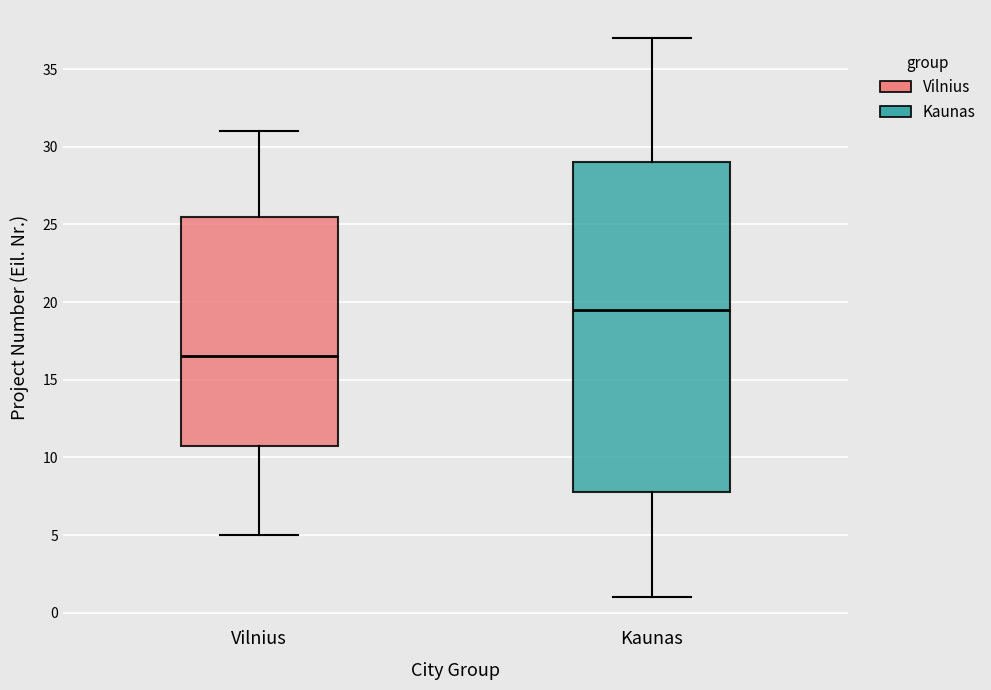

Which box's median line is the highest?

Kaunas